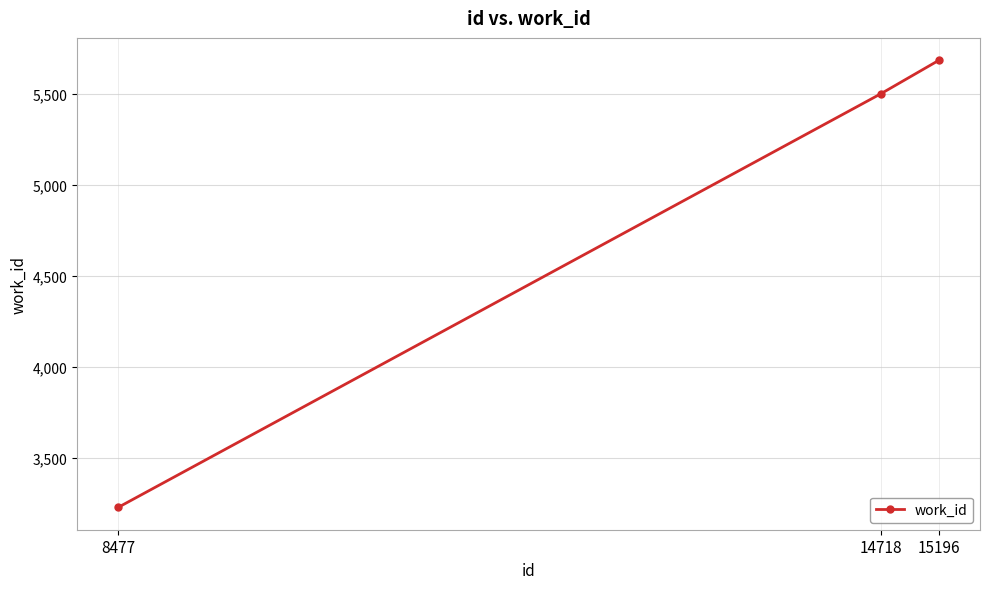

What is the minimum value shown in the chart?

3228